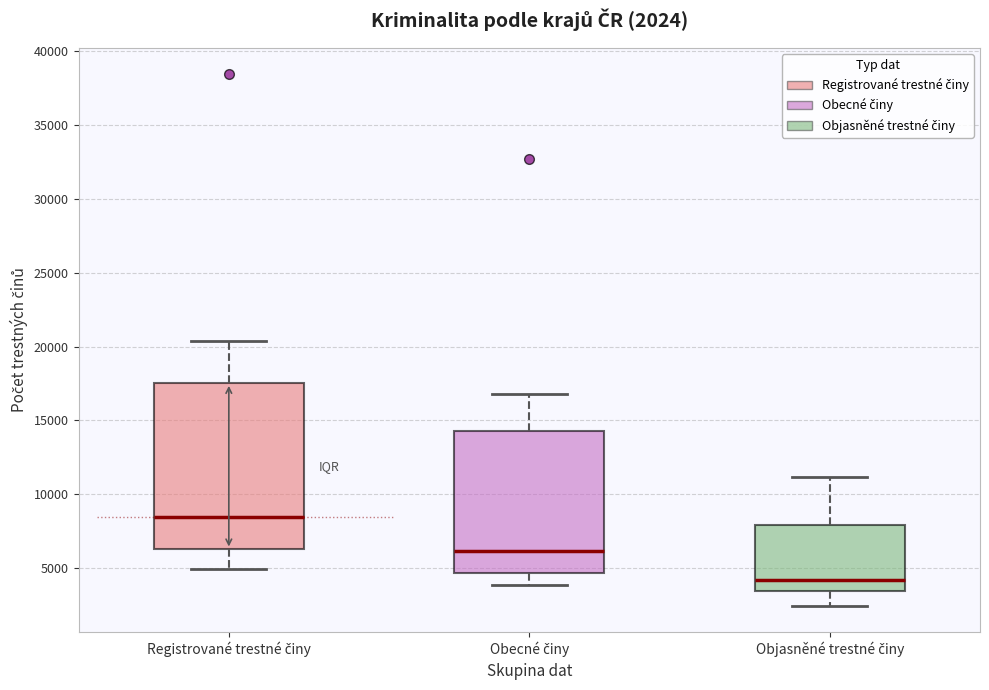

Comparing the boxes themselves (not the whiskers), which one is the tallest?

Registrované trestné činy